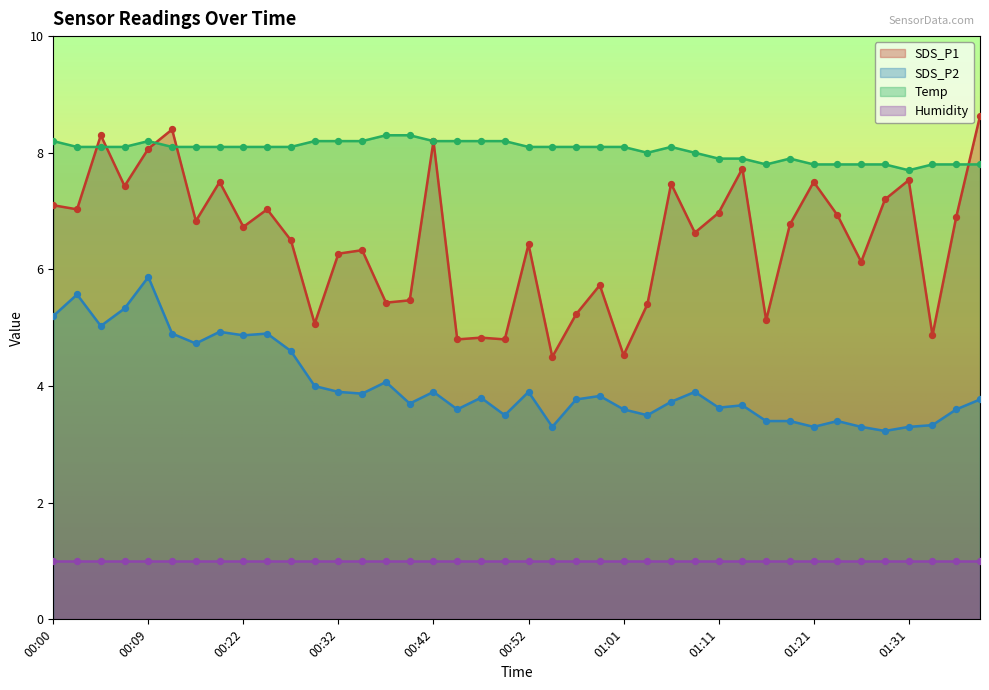

At which category is the sum across all series the highest?

00:09